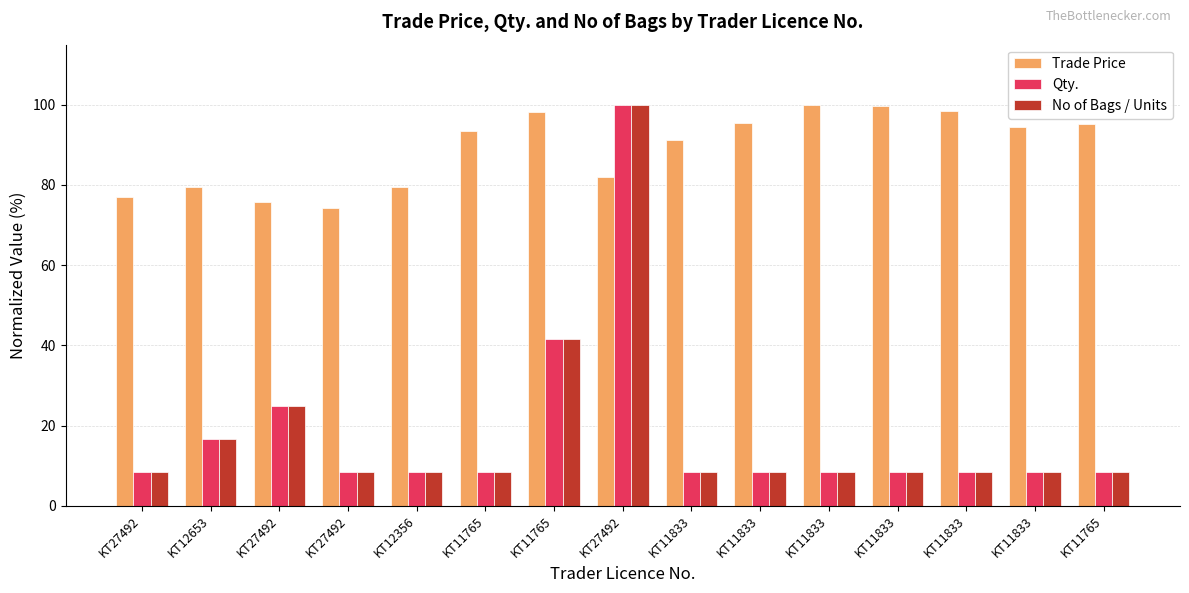

At which label does Trade Price reach its peak?

KT11833